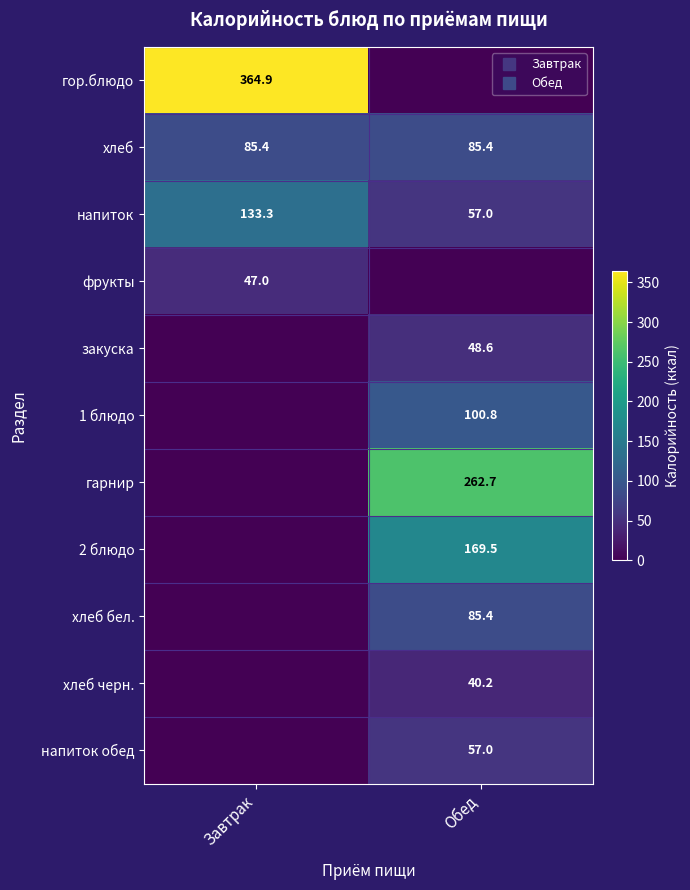

Which series has the largest total across all categories?

гор.блюдо